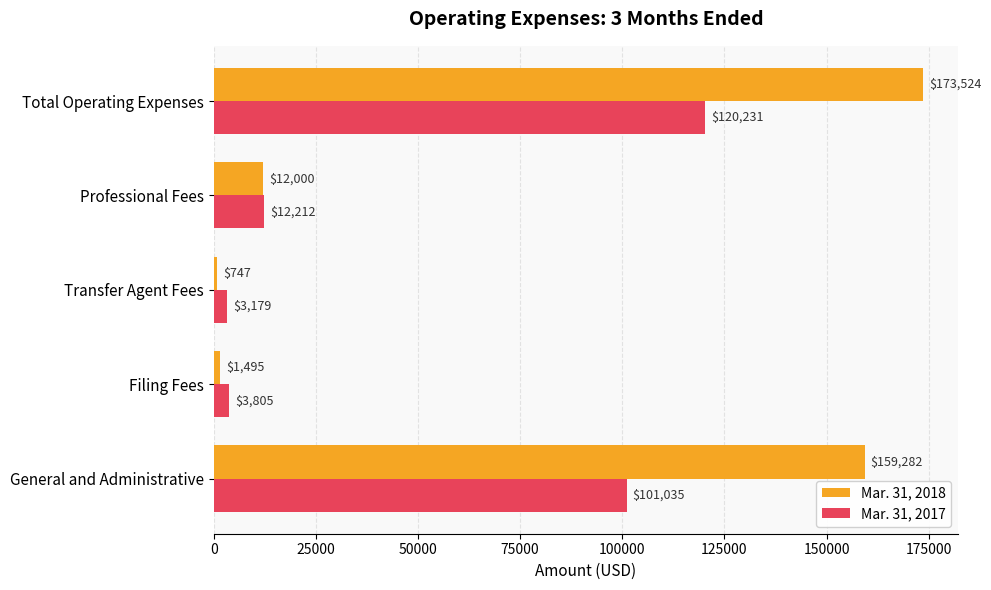

What is the maximum value shown in the chart?

173524